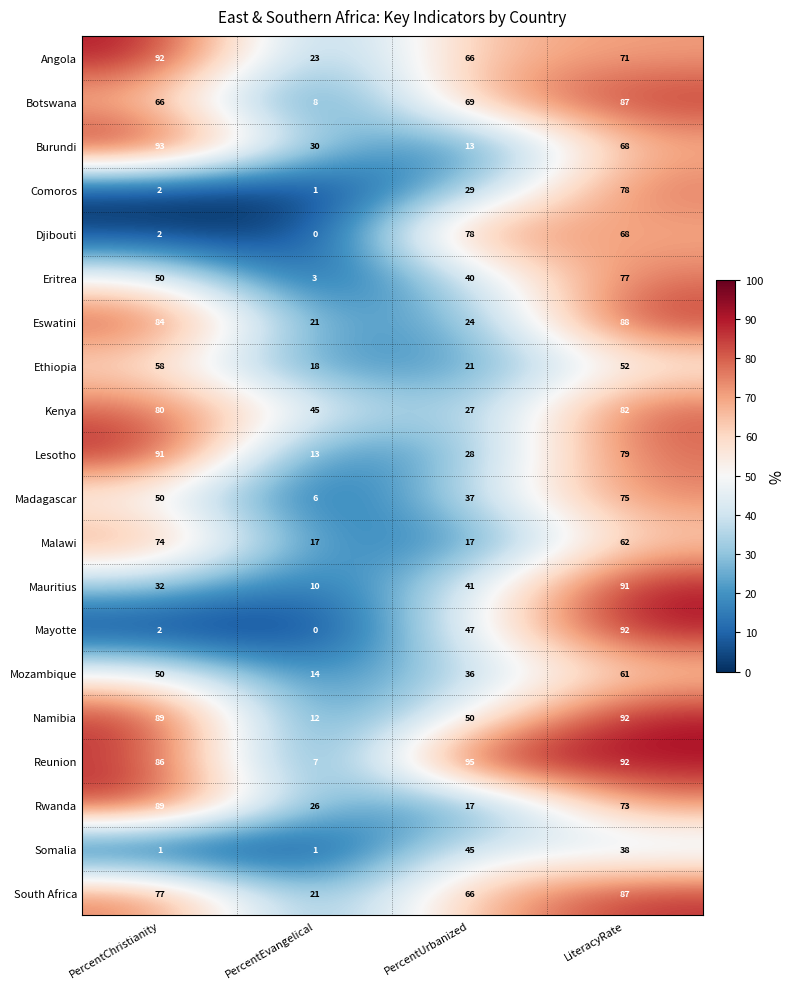

Which series has the largest range (max minus min)?

Mayotte